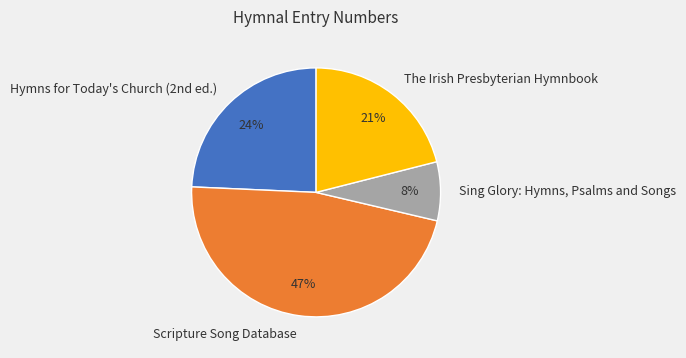

What percentage is the The Irish Presbyterian Hymnbook slice, to the nearest percent?

21%